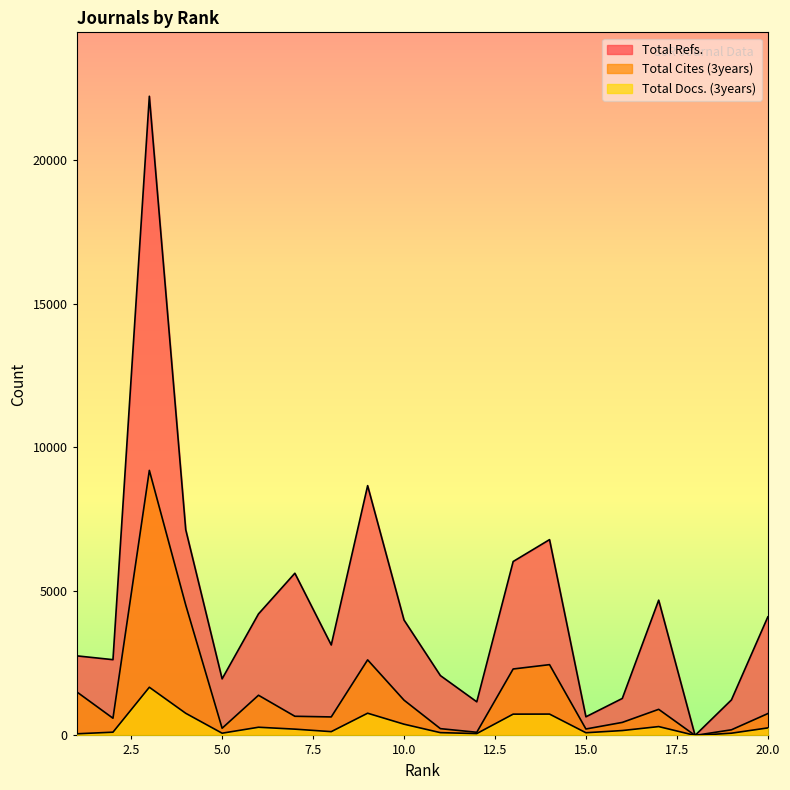

What is the difference between the highest and lowest values at 10?

3618